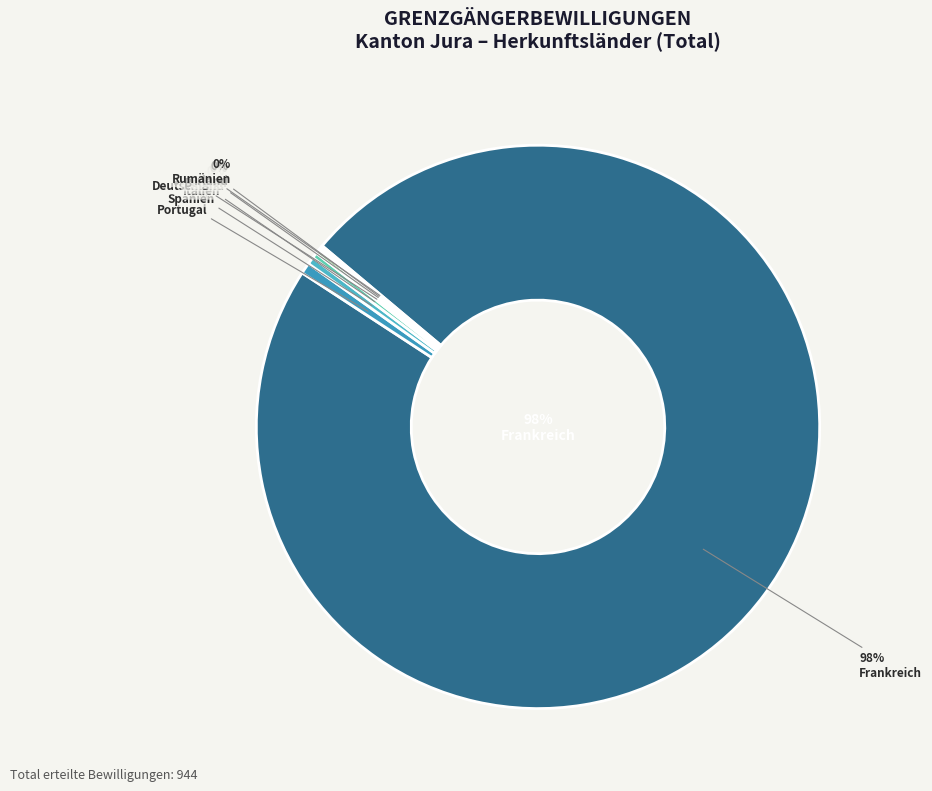

Rank the categories by value from highest to lowest.

Frankreich, Portugal, Spanien, Italien, Deutschland, Belgien, Irland, Rumänien